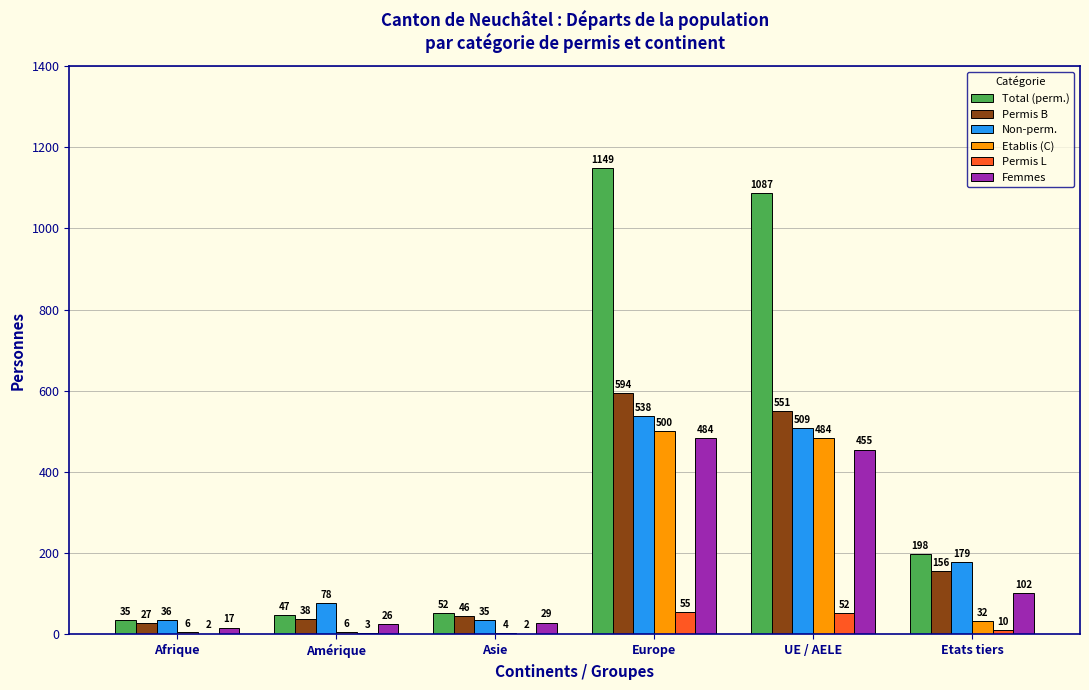

Are the bars grouped side by side (vs. stacked)?

Yes